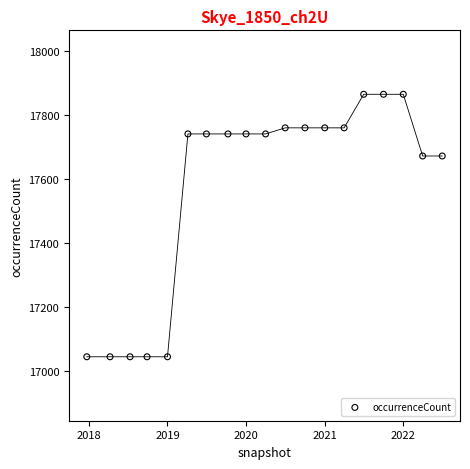

What is the range of X values (max minus min)?

1652